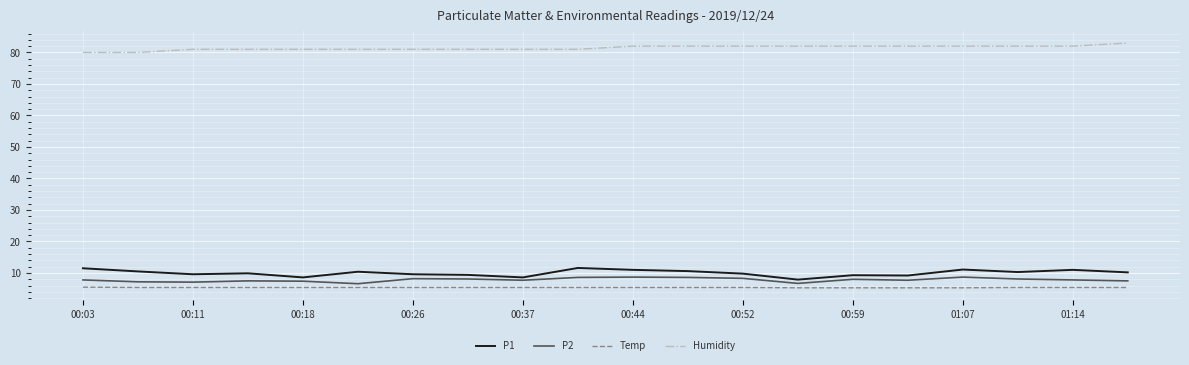

What is the maximum value shown in the chart?

83.0